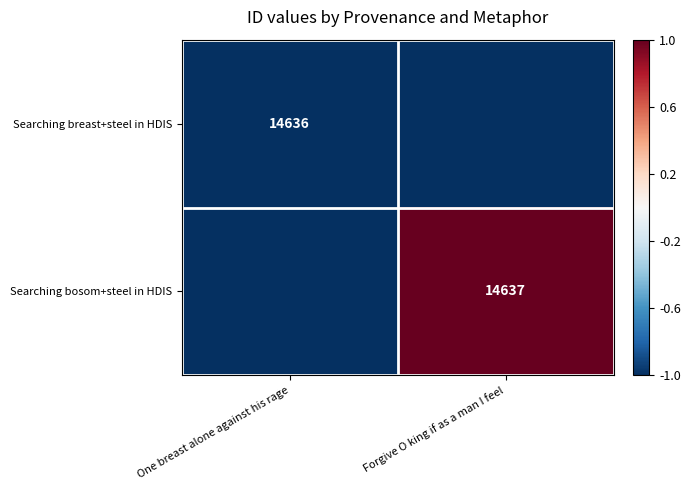

What is the difference between the highest and lowest values at Forgive O king if as a man I feel?

29274